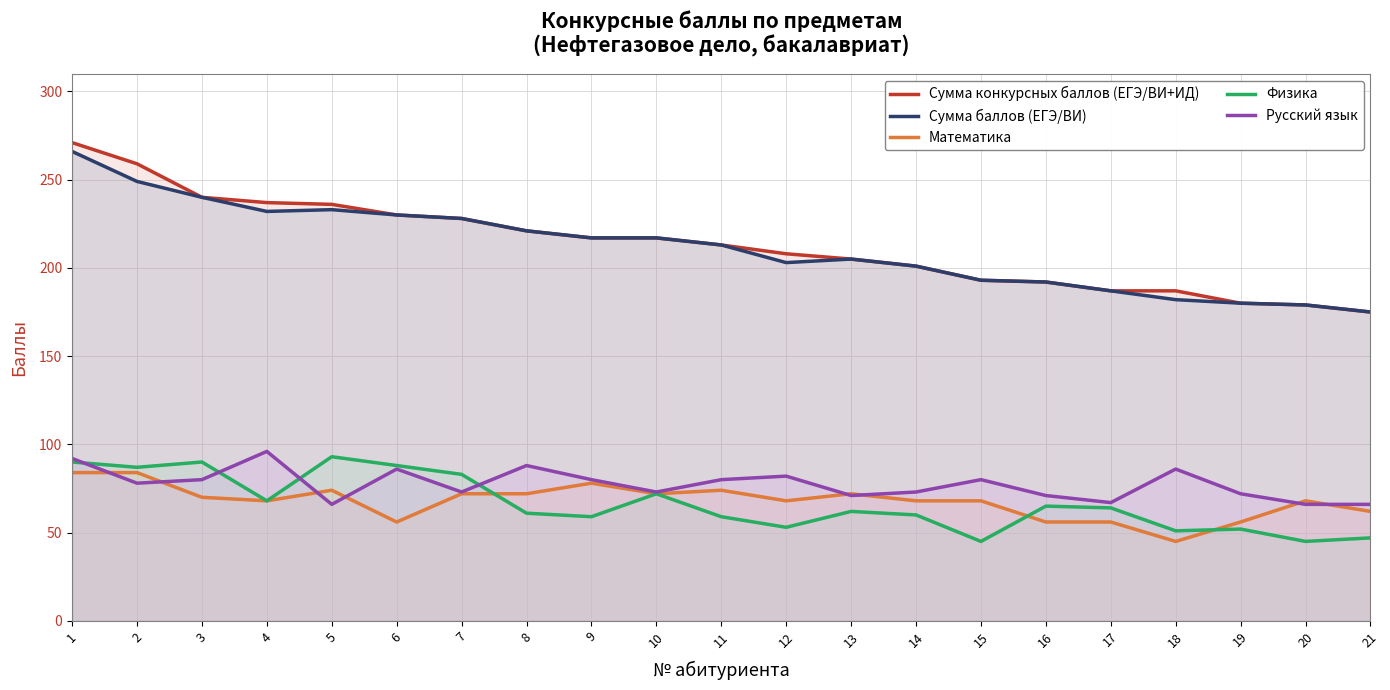

How many data points in Русский язык are less than 78?

10